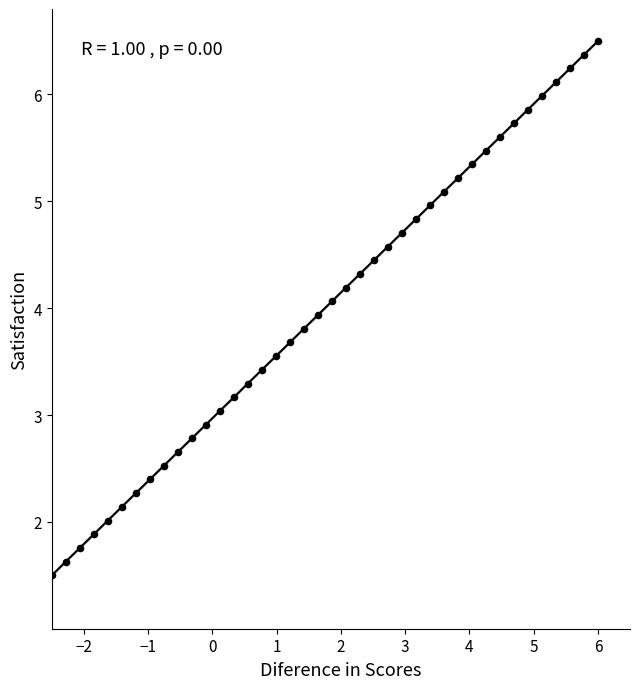

What is the range of X values (max minus min)?

8.5